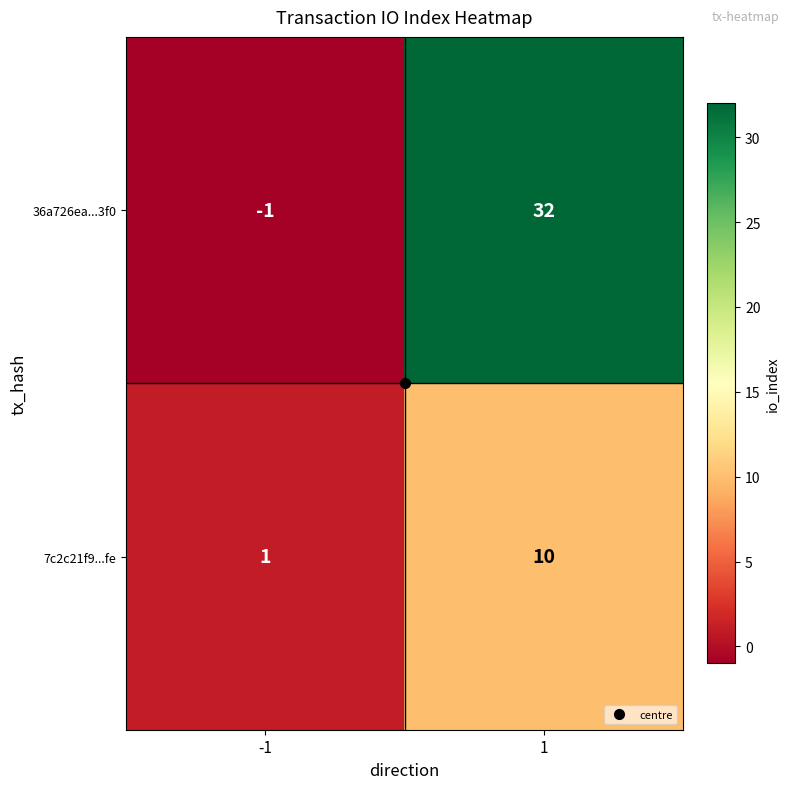

Which series has the widest spread of values?

36a726ea...3f0